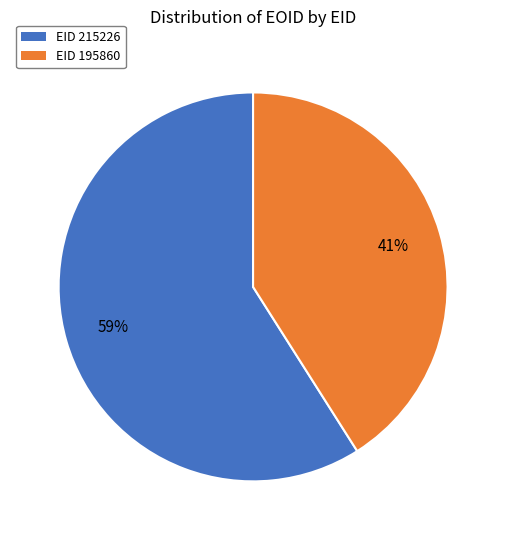

Which category has the smallest portion of the pie?

EID 195860